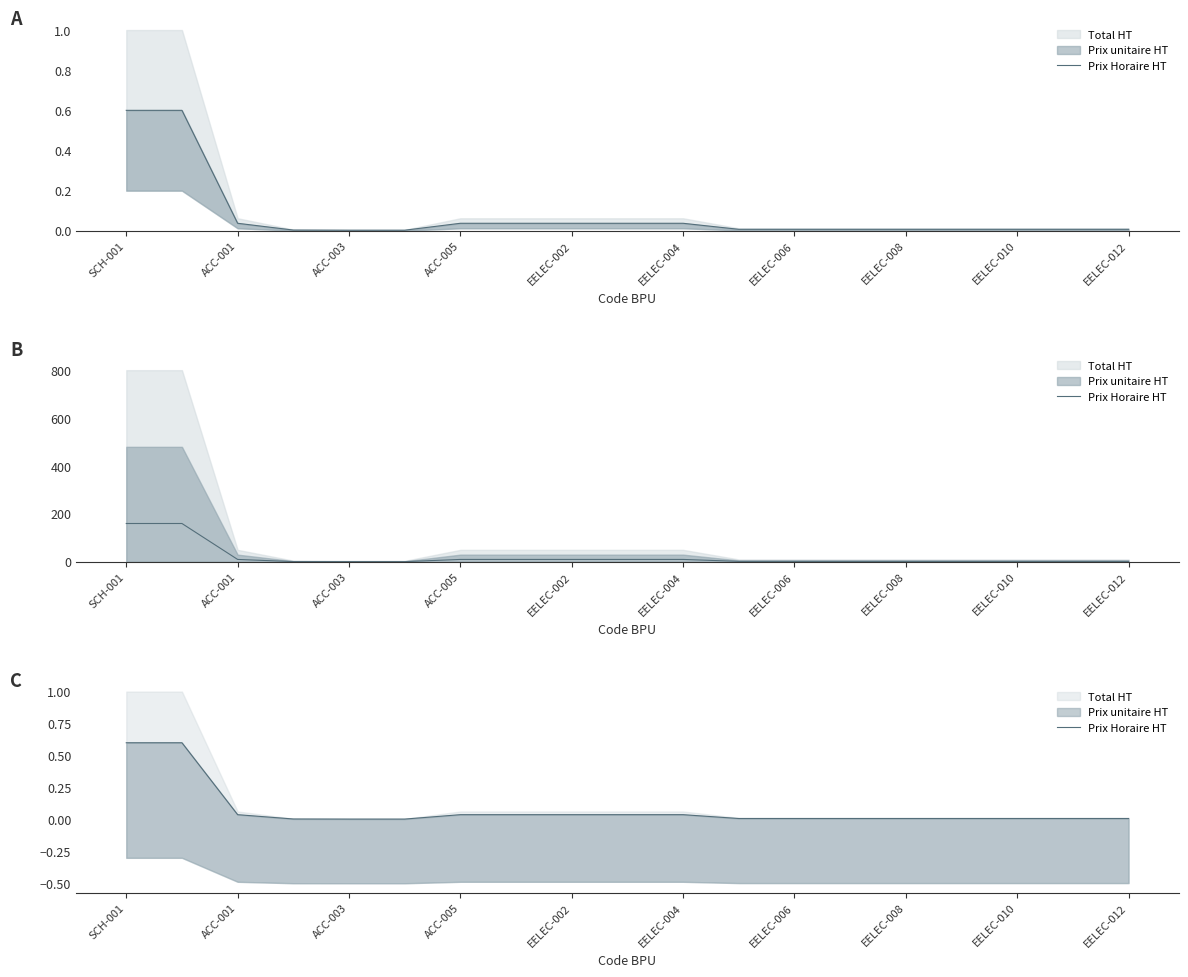

The value at 17 is 0.0. True or false?

True